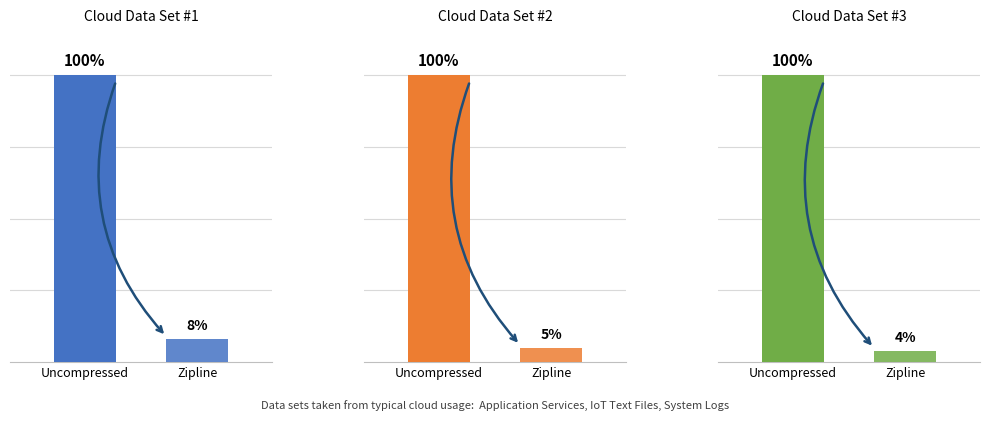

Which series has the largest total across all categories?

Uncompressed